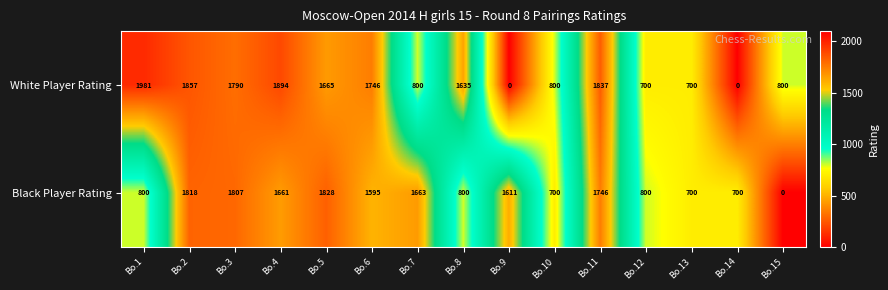

At which category is the sum across all series the highest?

Bo.2